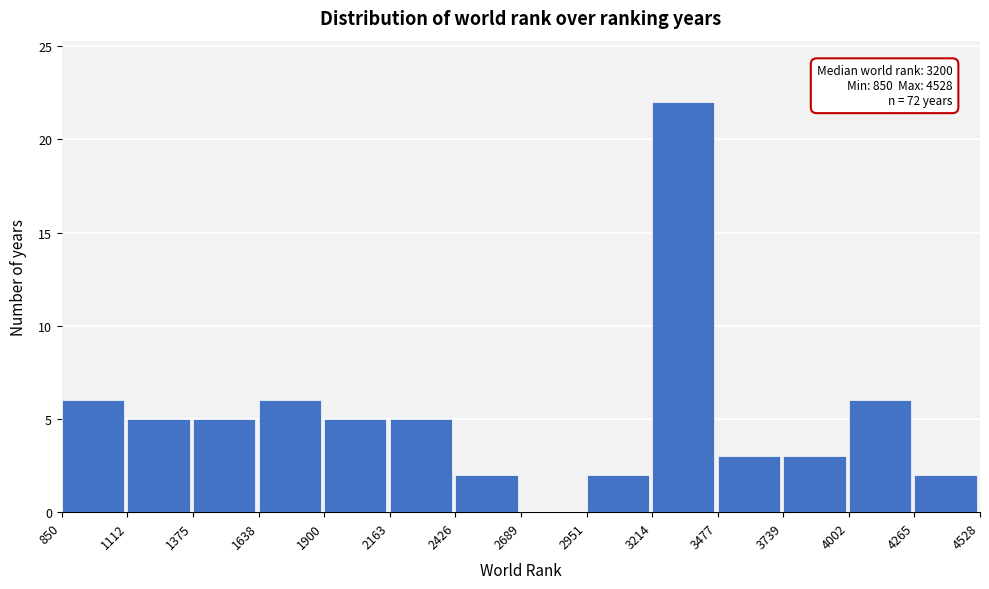

Over which range of the x-axis is the bar tallest?

3214 to 3477